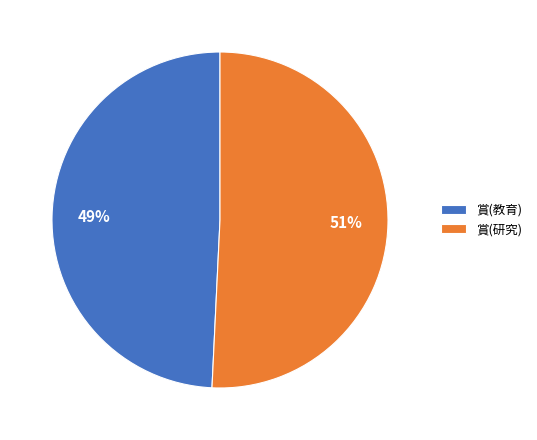

Between 賞(研究) and 賞(教育), which is larger?

賞(研究)